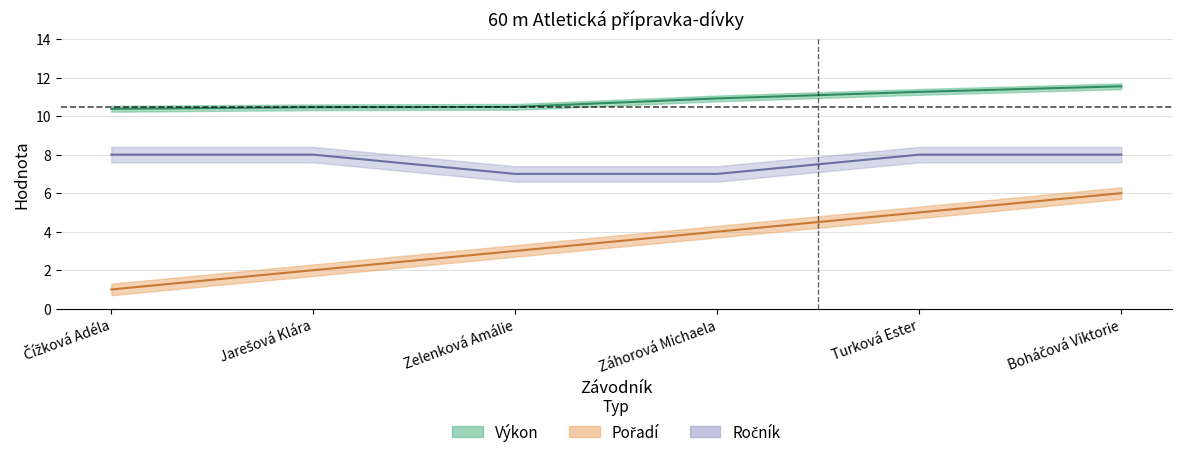

Reading right to left, transcribe all the data shown in this chart.

Pořadí: 6.0	5.0	4.0	3.0	2.0	1.0
Výkon: 11.6	11.3	10.9	10.5	10.5	10.4
Ročník: 8.0	8.0	7.0	7.0	8.0	8.0